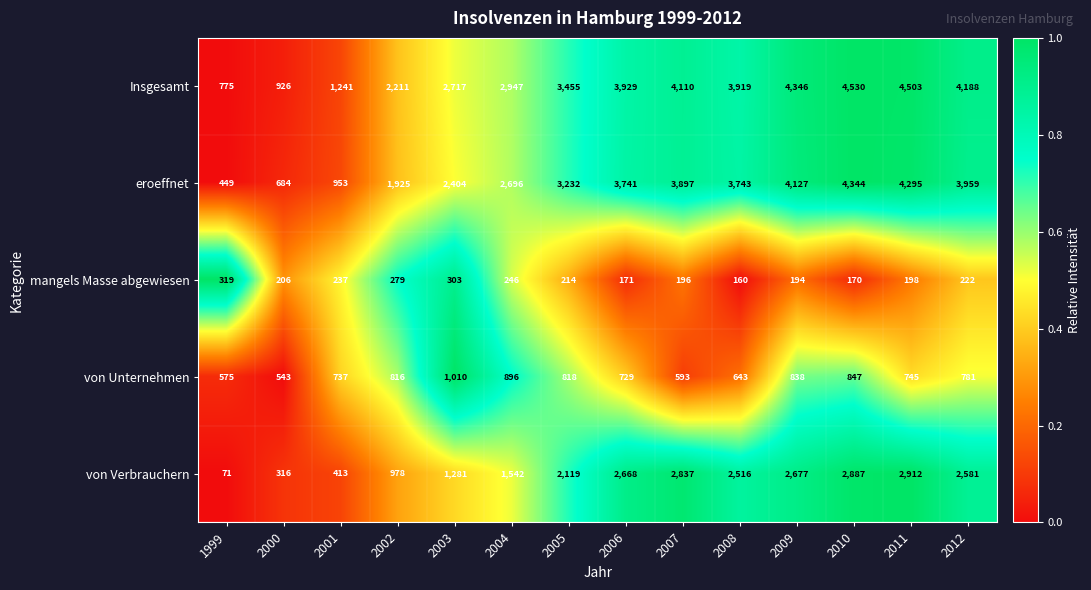

How many series are shown in this chart?

5